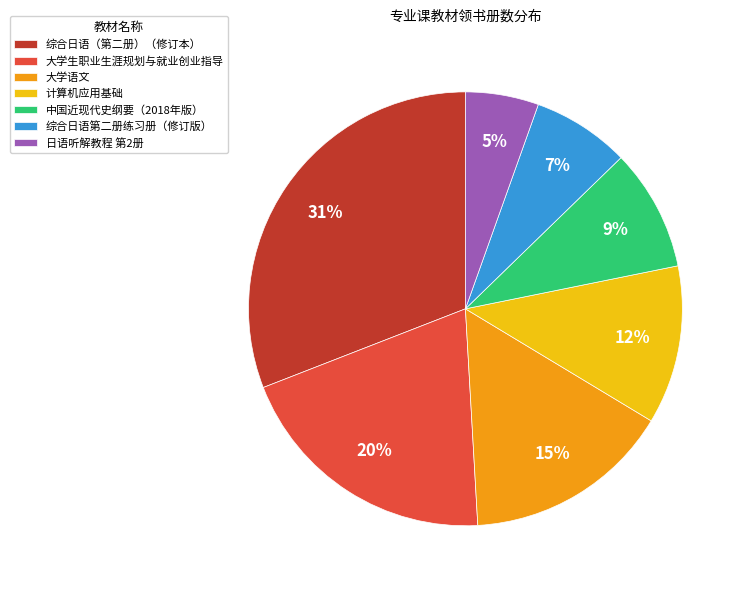

To the nearest percent, what is the average slice percentage?

14%